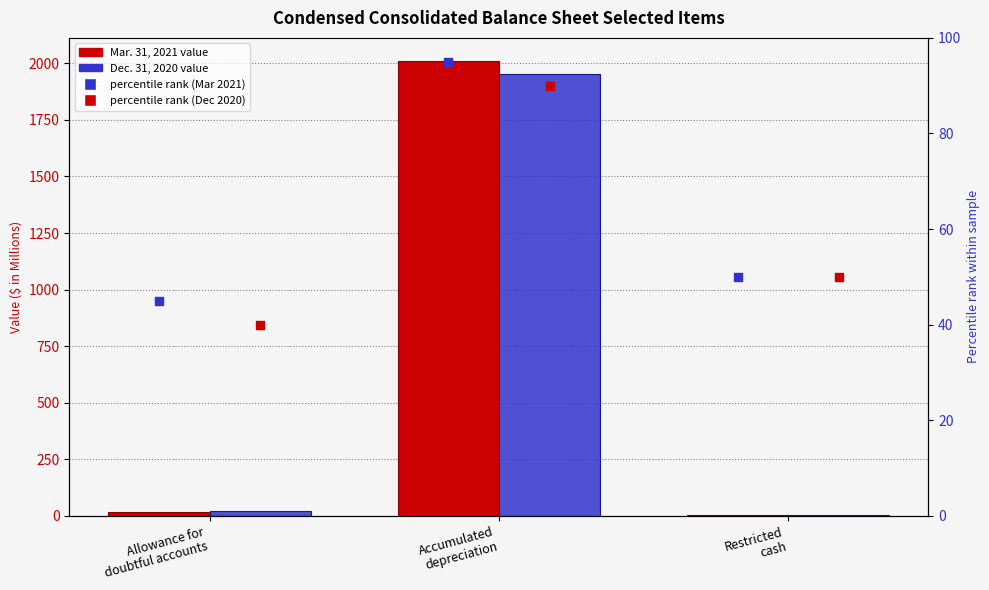

At which category is the sum across all series the highest?

Accumulated
depreciation